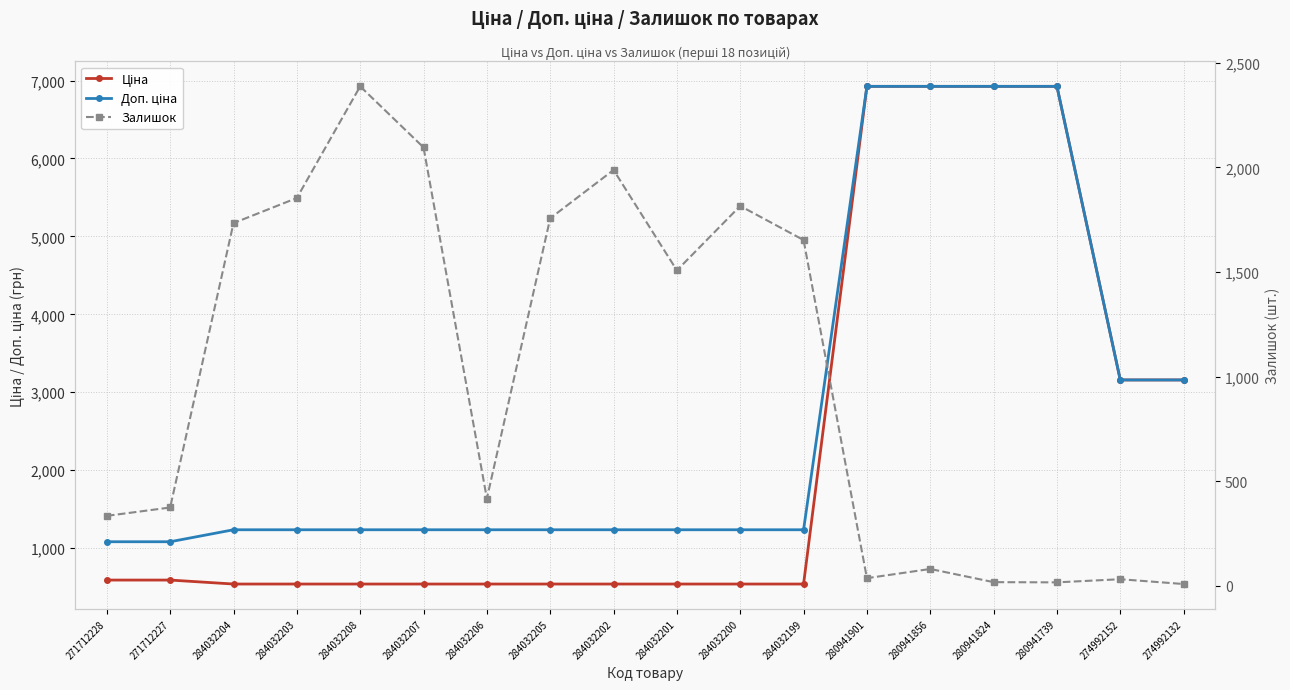

True or false: Ціна has more than 0 points higher than both neighbors.

False